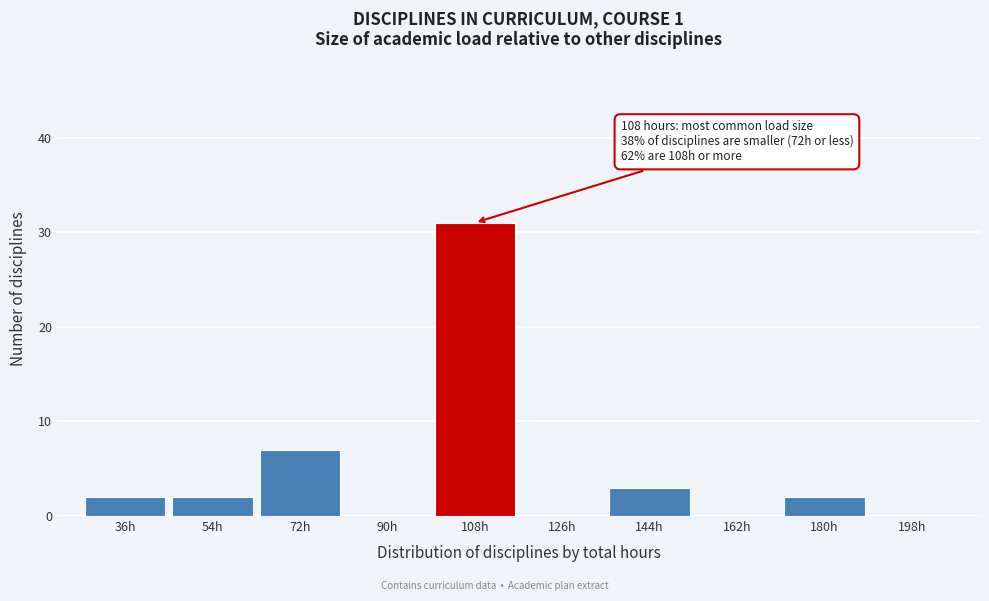

Reading left to right, transcribe all the data shown in this chart.

36h=2	54h=2	72h=7	90h=0	108h=31	126h=0	144h=3	162h=0	180h=2	198h=0